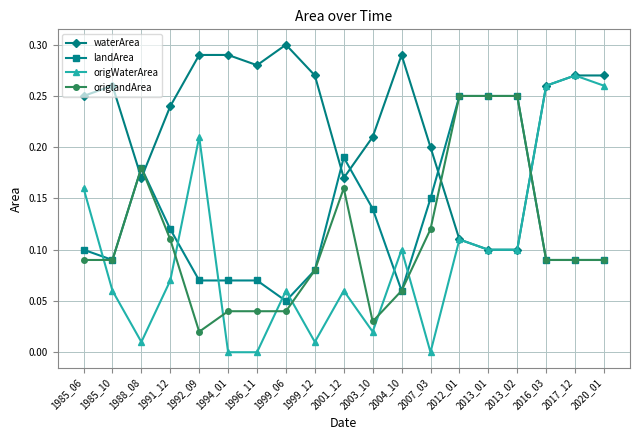

Which series has the largest total across all categories?

waterArea